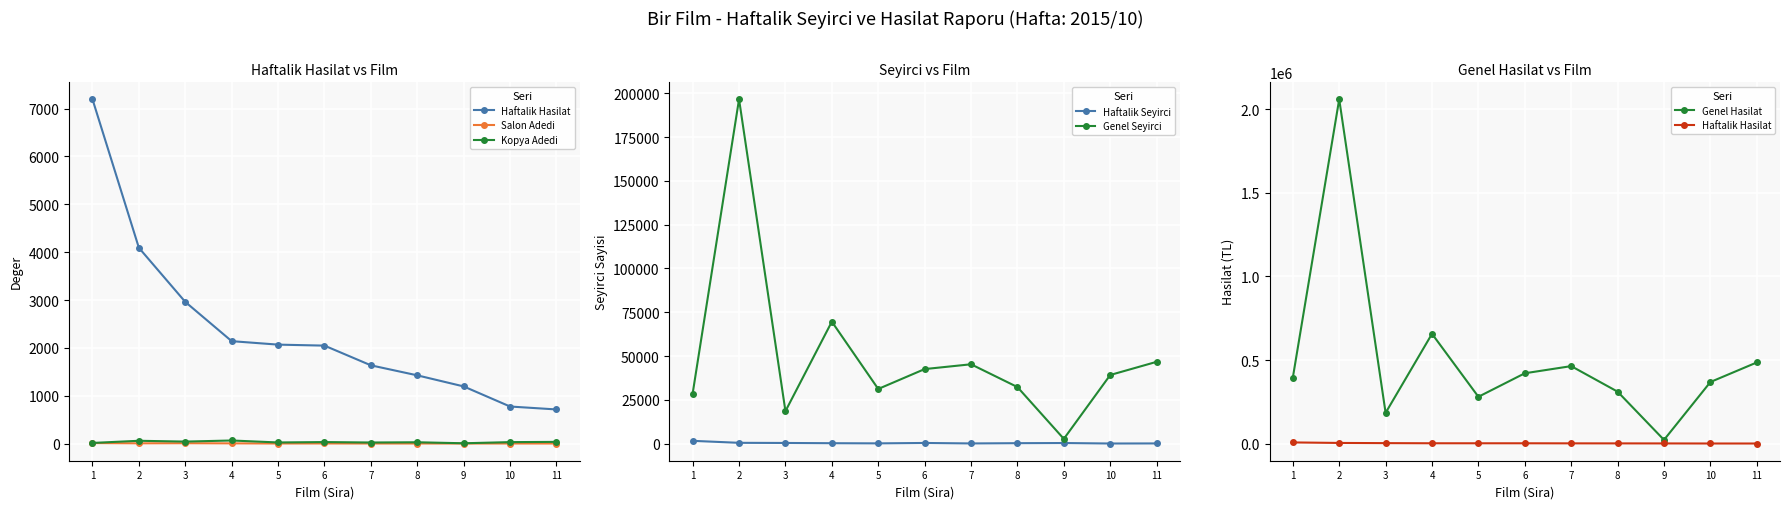

At which label is Genel Hasilat closest to 1040738?

4